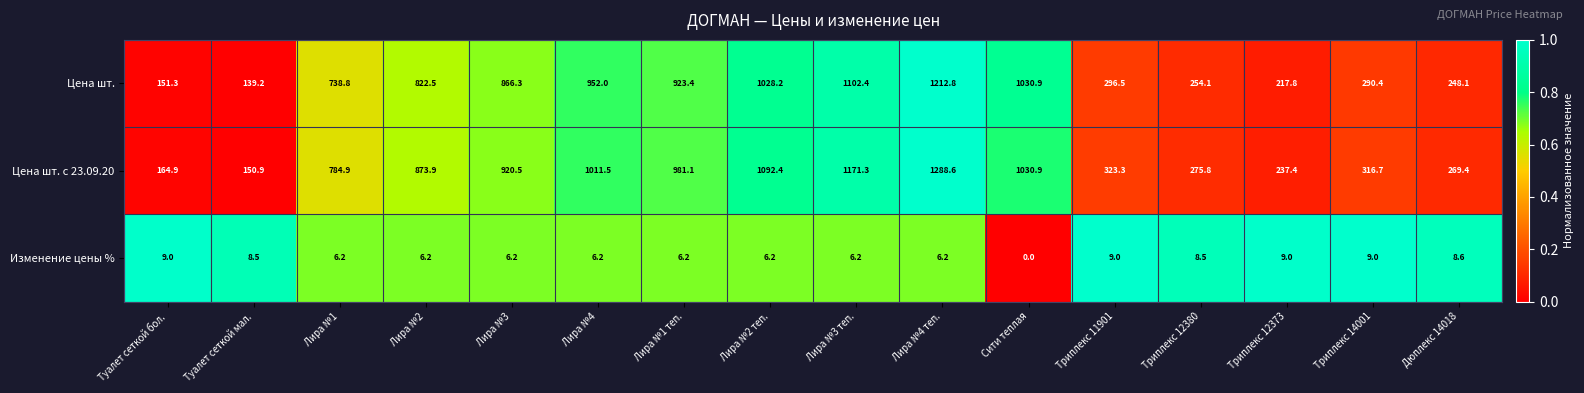

Between Туалет сеткой бол. and Лира №4, which series saw the biggest shift?

Цена шт. с 23.09.20